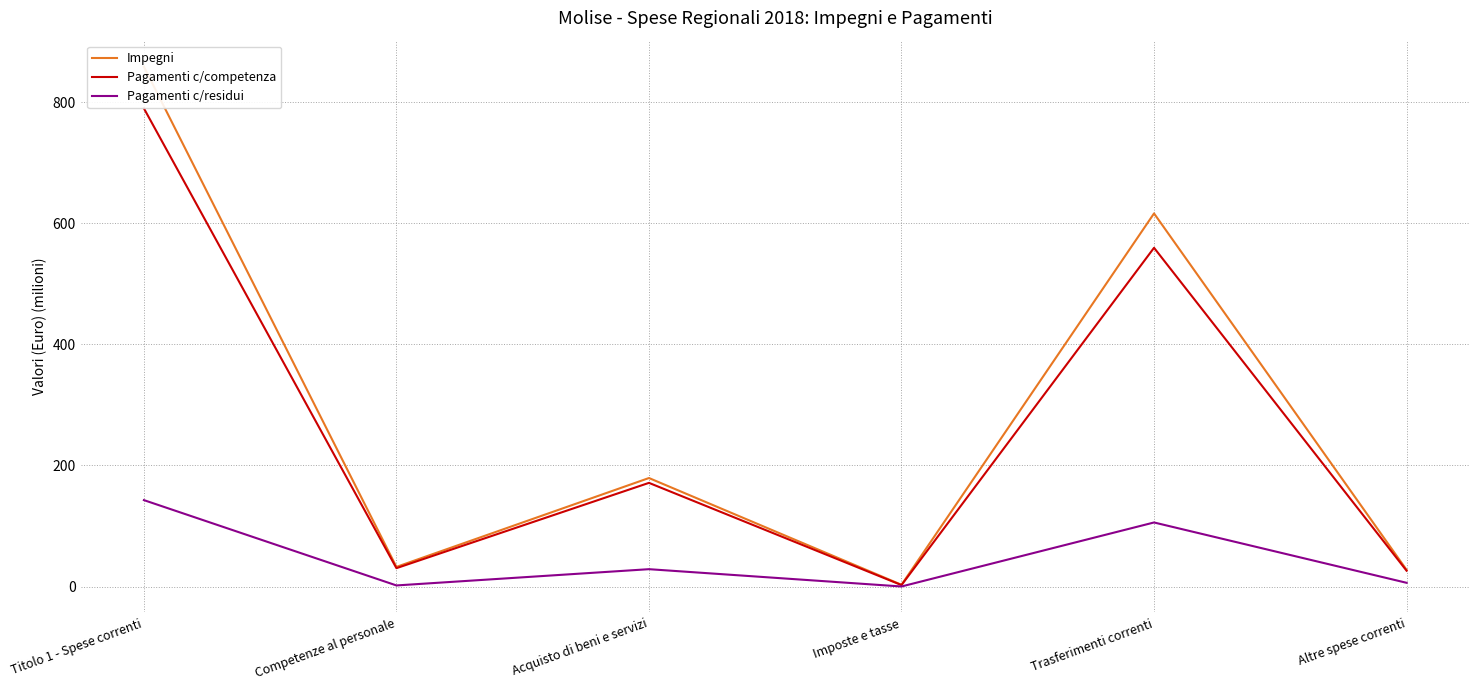

What is the difference between the Pagamenti c/residui values at Competenze al personale and Trasferimenti correnti?

104.0